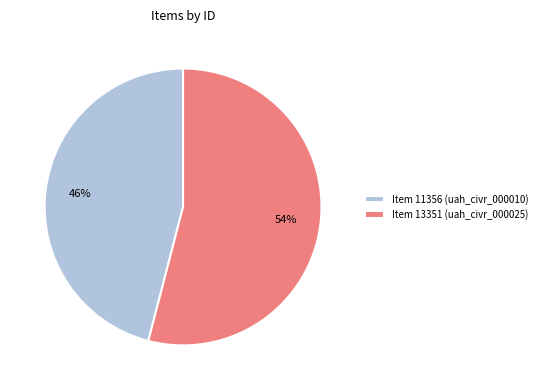

How many segments does this pie chart have?

2